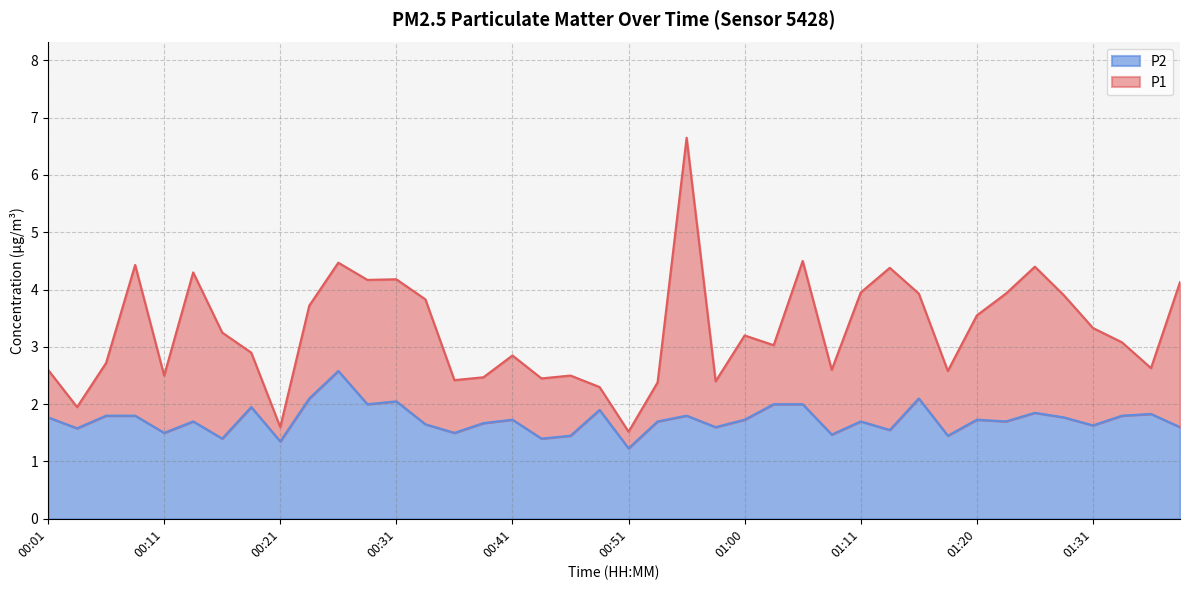

Which series has the widest spread of values?

P1